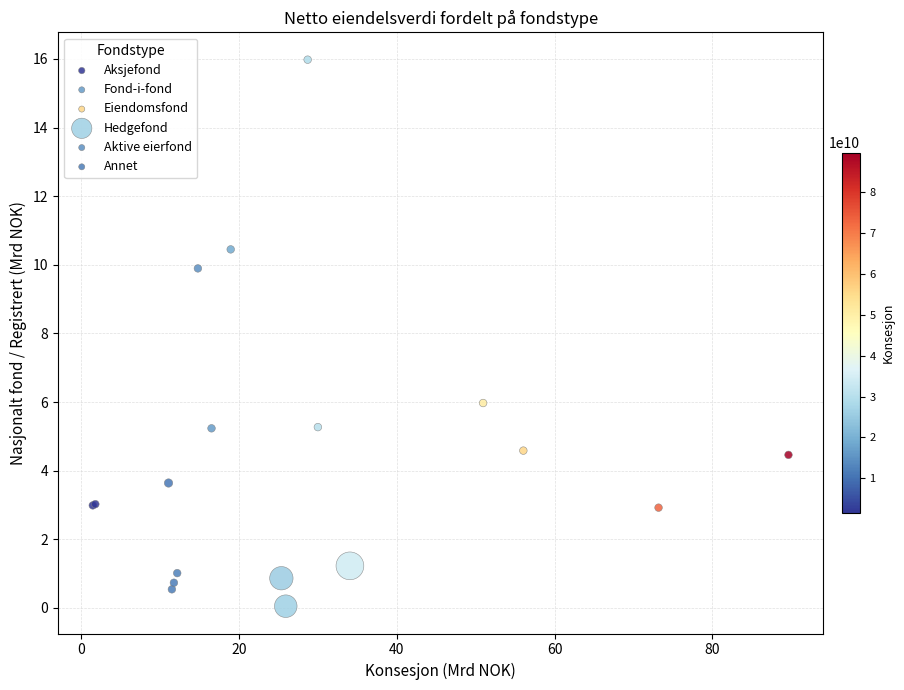

Which series has the largest Y range (max minus min)?

Aktive eierfond